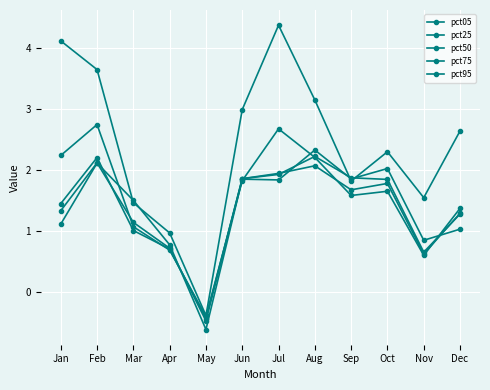

At which category is the sum across all series the highest?

Feb